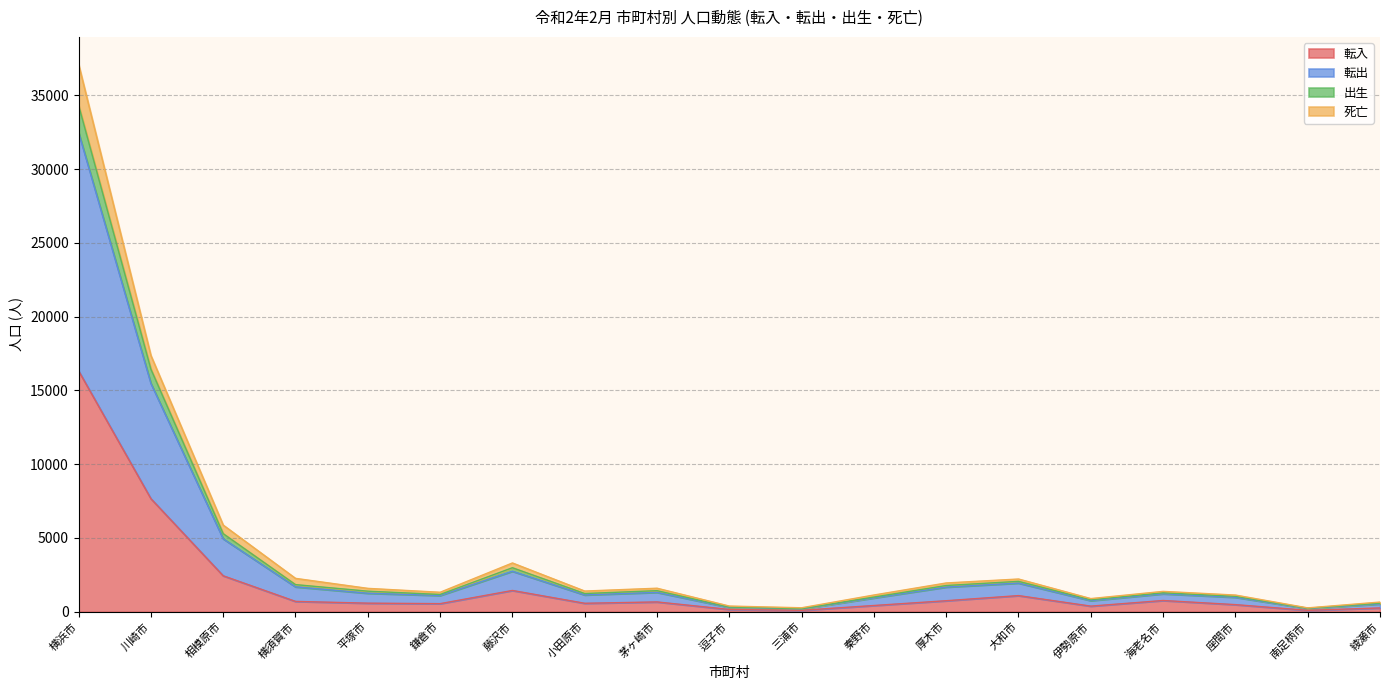

True or false: 転入 has more than 2 points higher than both neighbors.

True